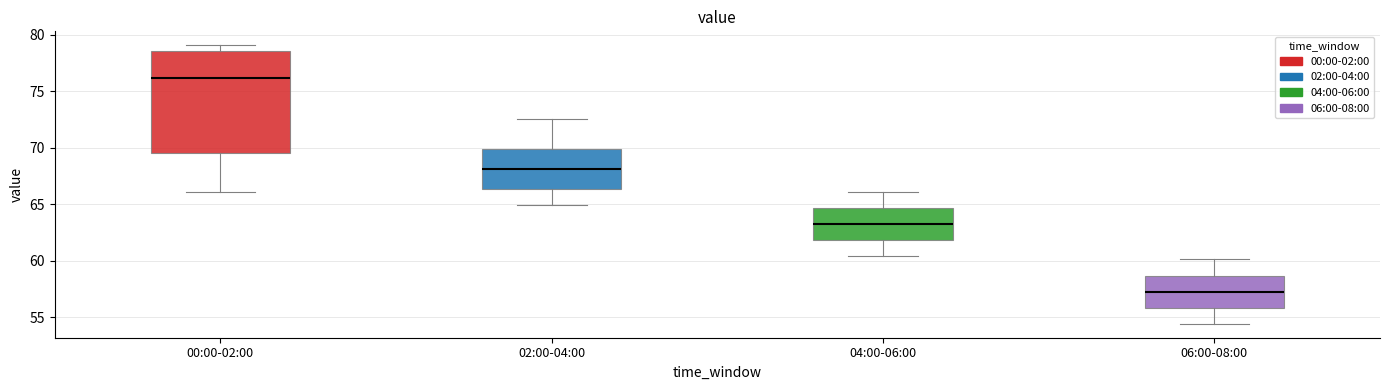

Reading left to right, transcribe this box plot: for each box, give where its median line is, the range the box spans, and where its two whiskers end, as read against the y-axis. The values are not printed on the chart, so give them approximately, as read against the axis.

00:00-02:00: median 76.0, box 69.5 to 78.5, whiskers 66.0 to 79.0
02:00-04:00: median 68.0, box 66.5 to 70.0, whiskers 65.0 to 72.5
04:00-06:00: median 63.5, box 62.0 to 64.5, whiskers 60.5 to 66.0
06:00-08:00: median 57.5, box 56.0 to 58.5, whiskers 54.5 to 60.0